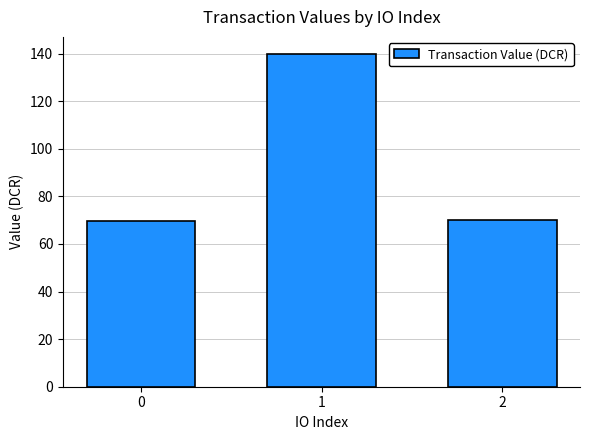

What is the sum of the values at 2 and 1?

210.3